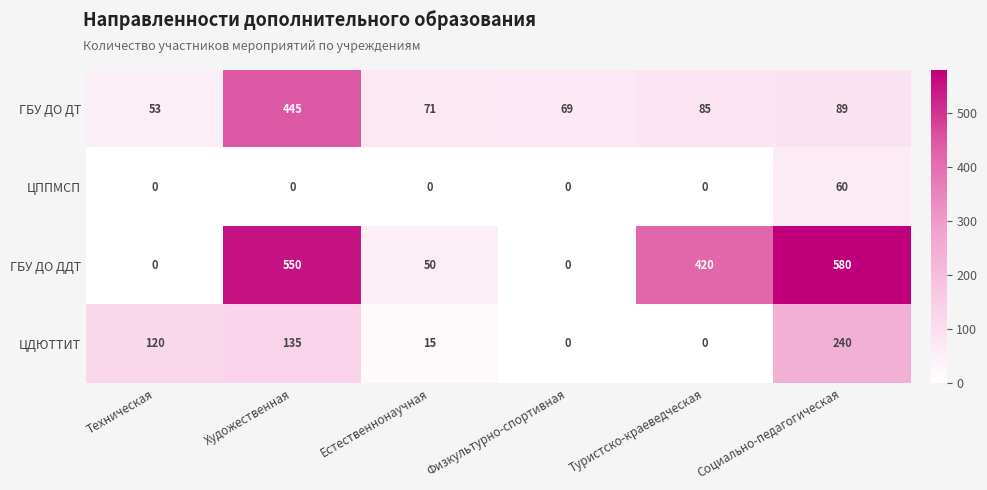

True or false: ЦДЮТТИТ has a value of 117 at Социально-педагогическая.

False